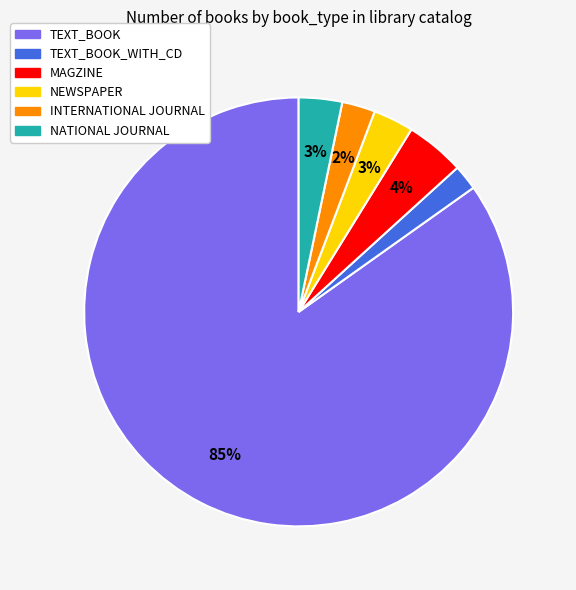

What percentage is the NEWSPAPER slice, to the nearest percent?

3%